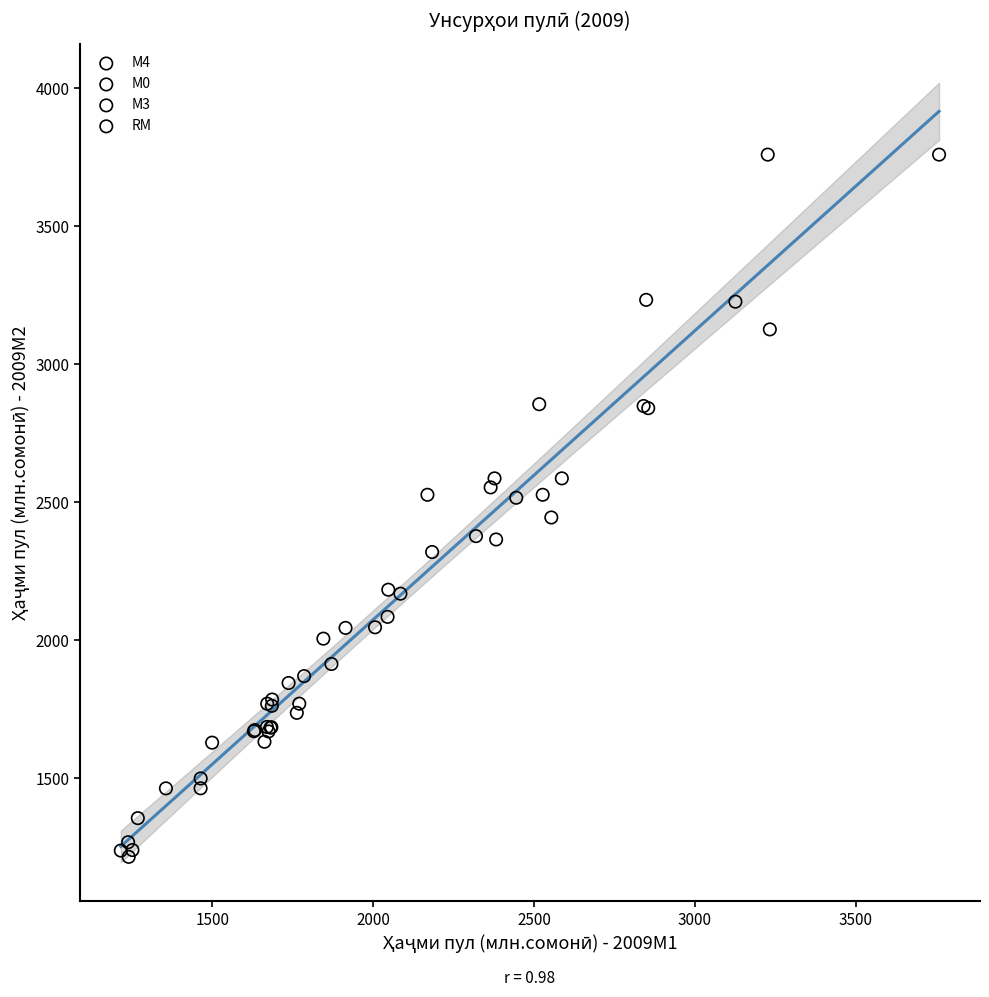

Which series reaches the minimum Y coordinate?

М0